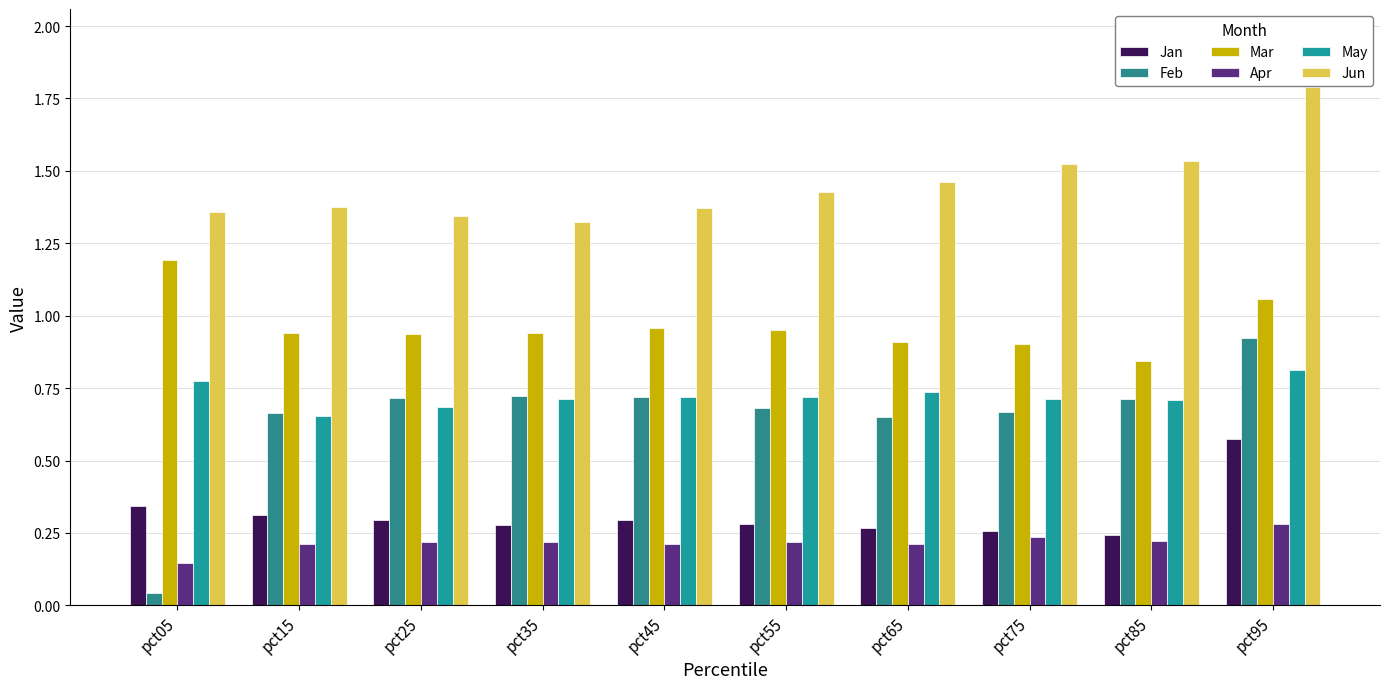

Which has a higher value, pct65 or pct05?

pct05